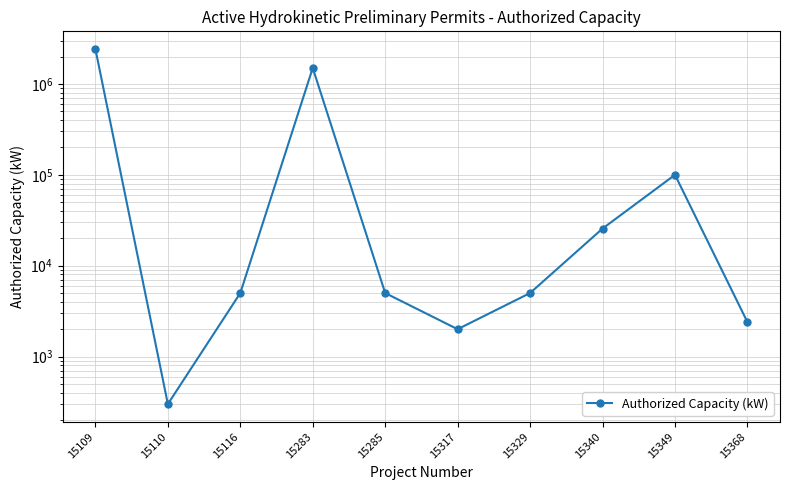

Reading left to right, extract all data points from this chart.

15109=2420000	15110=300	15116=5000	15283=1500000	15285=5000	15317=2000	15329=5000	15340=25600	15349=100000	15368=2400